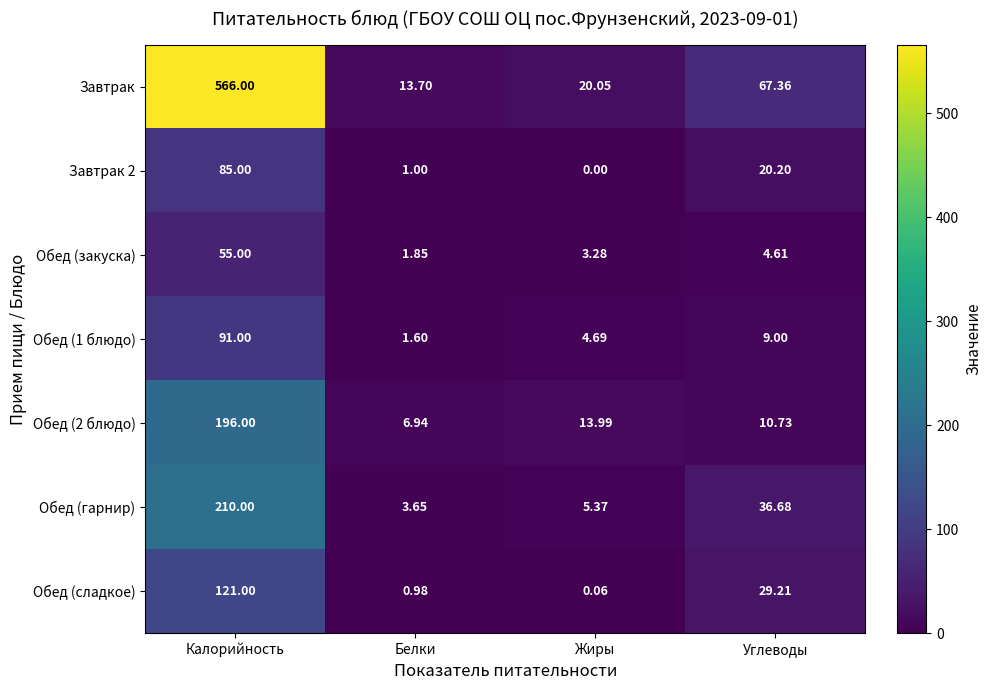

List the labels in order of Обед (закуска) value, largest first.

Калорийность, Углеводы, Жиры, Белки